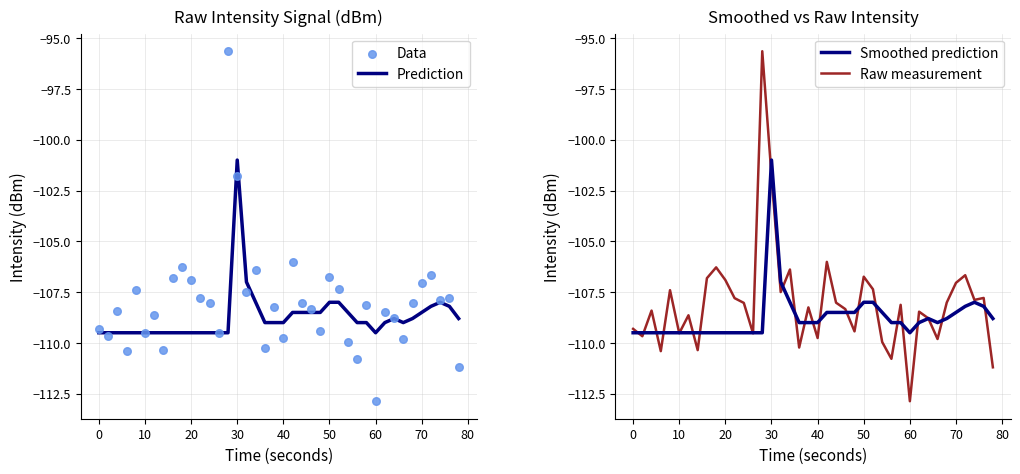

At how many categories does at least one series exceed -98?

1